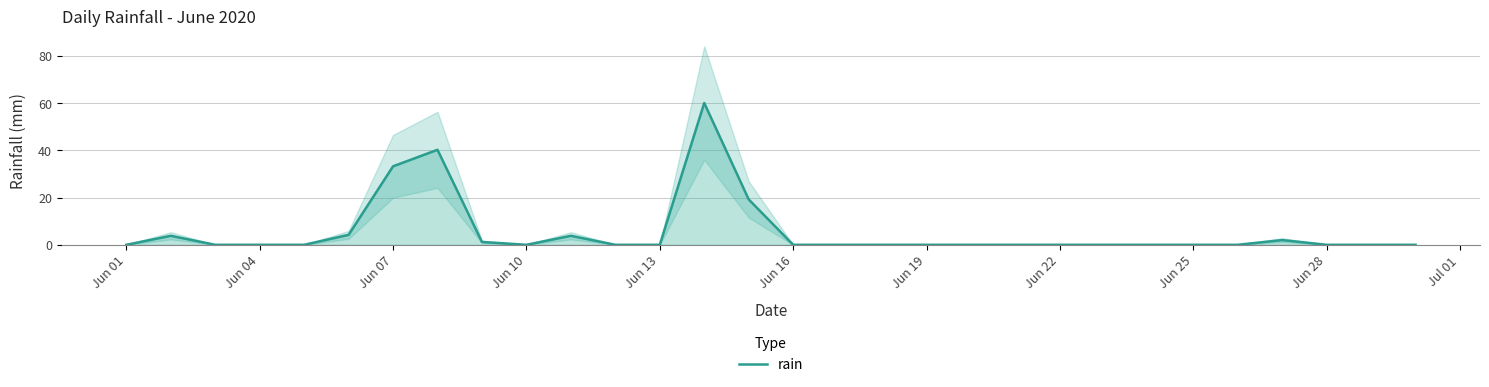

Where is rain nearest to the value 30?

Jun 07